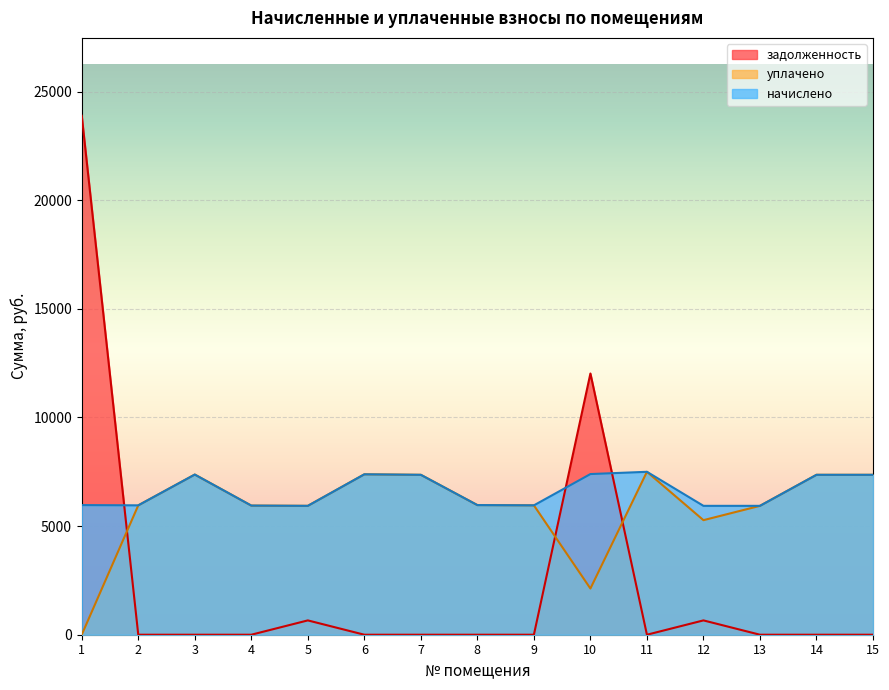

The задолженность series shows 922.6 at 5. True or false?

False